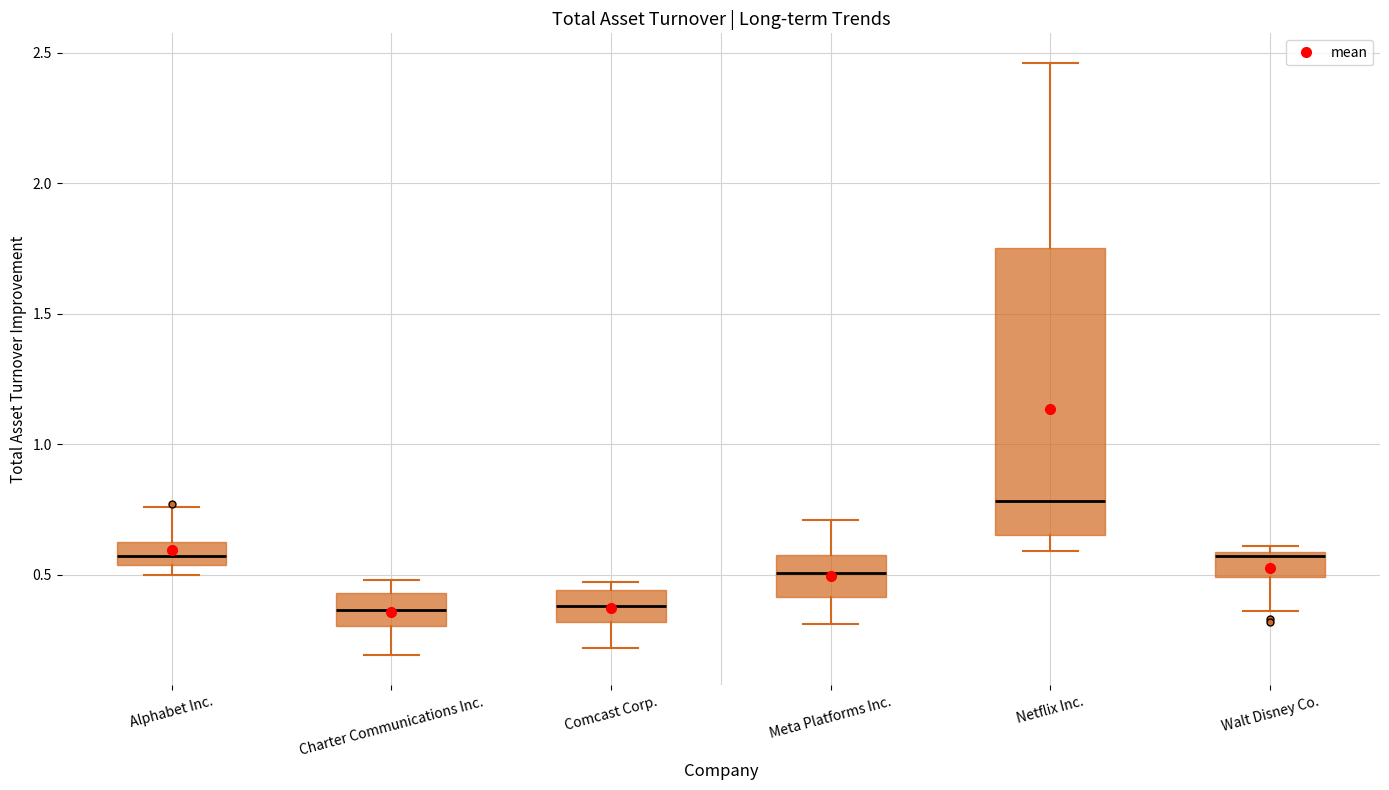

Reading left to right, transcribe this box plot: for each box, give where its median line is, the range the box spans, and where its two whiskers end, as read against the y-axis. The values are not printed on the chart, so give them approximately, as read against the axis.

Alphabet Inc.: median 0.55 (inside the box), box 0.55 to 0.65, whiskers 0.50 to 0.75
Charter Communications Inc.: median 0.35, box 0.30 to 0.45, whiskers 0.20 to 0.50
Comcast Corp.: median 0.40, box 0.30 to 0.45, whiskers 0.20 to 0.45 (just above the box's upper edge)
Meta Platforms Inc.: median 0.50, box 0.40 to 0.60, whiskers 0.30 to 0.70
Netflix Inc.: median 0.80, box 0.65 to 1.75, whiskers 0.60 to 2.45
Walt Disney Co.: median 0.55, box 0.50 to 0.60, whiskers 0.35 to 0.60 (just above the box's upper edge)